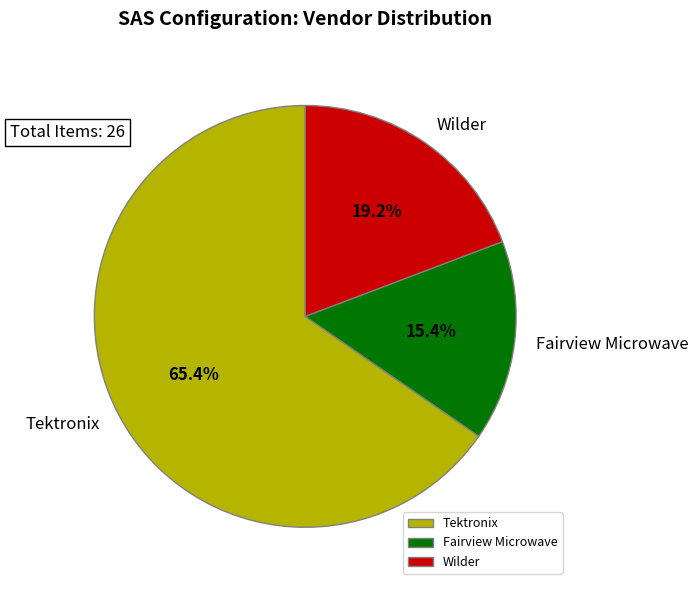

Is it true that Tektronix is 1% of the pie?

False